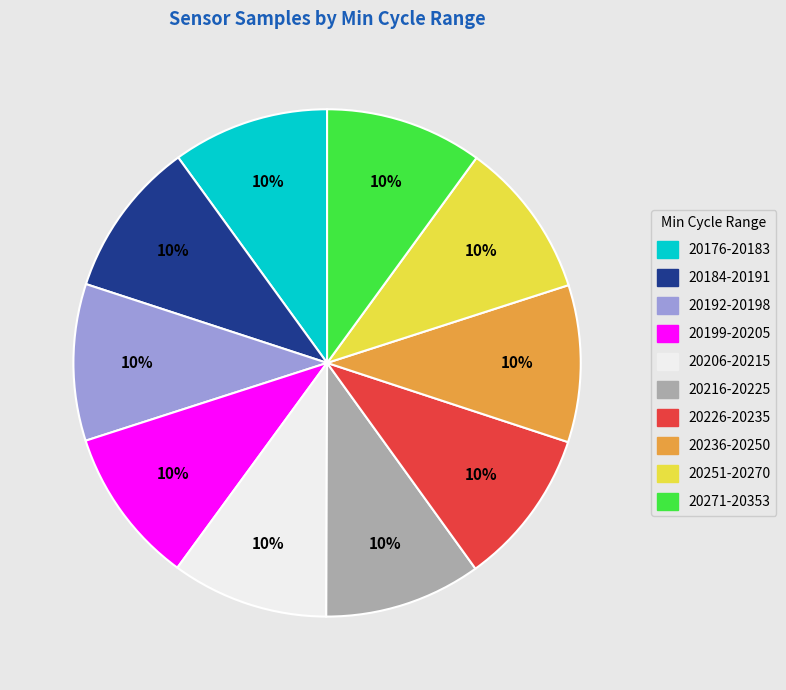

To the nearest percent, what portion does 20236-20250 represent?

10%